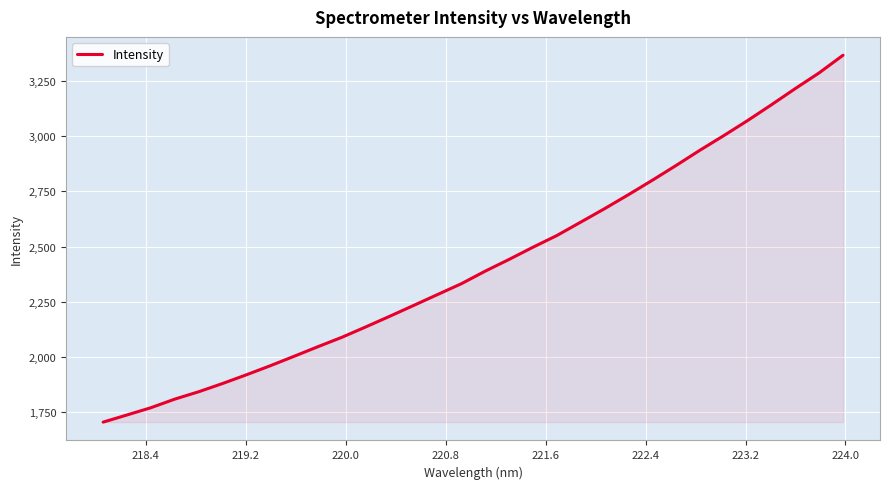

What is the smallest value displayed?

1706.3